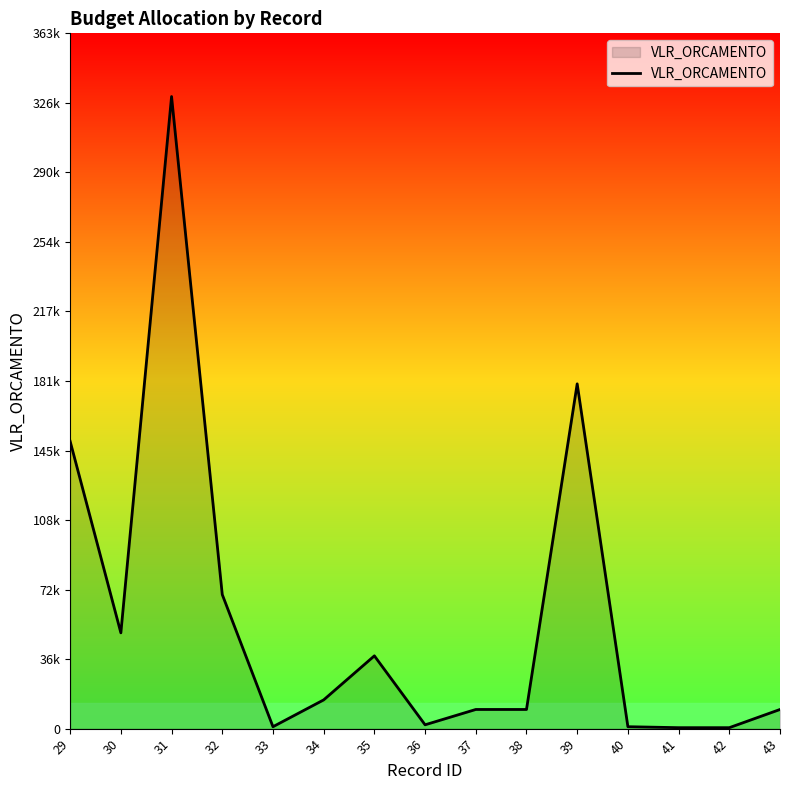

Is this an area chart (filled region under the line)?

Yes